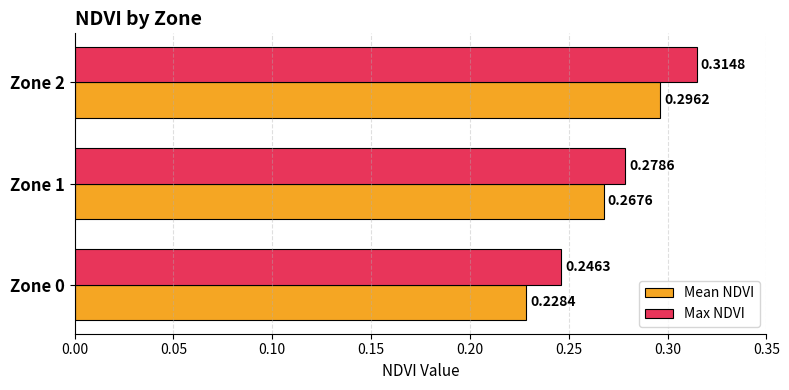

What are all the series names shown in the legend?

Mean NDVI, Max NDVI